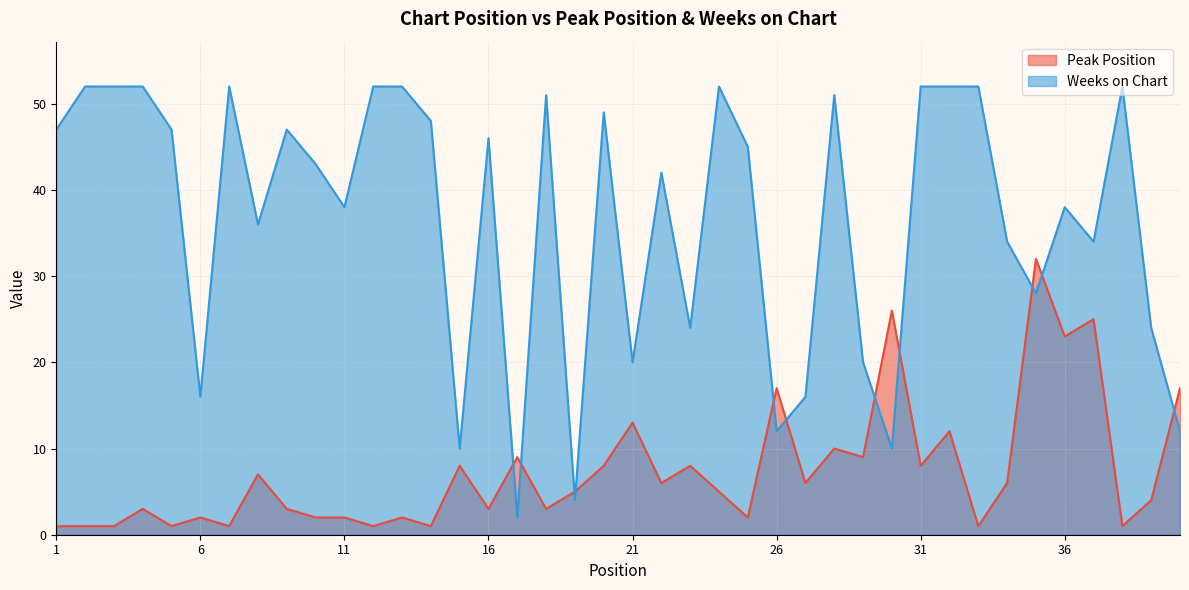

What is the total value across all series at 29?

29